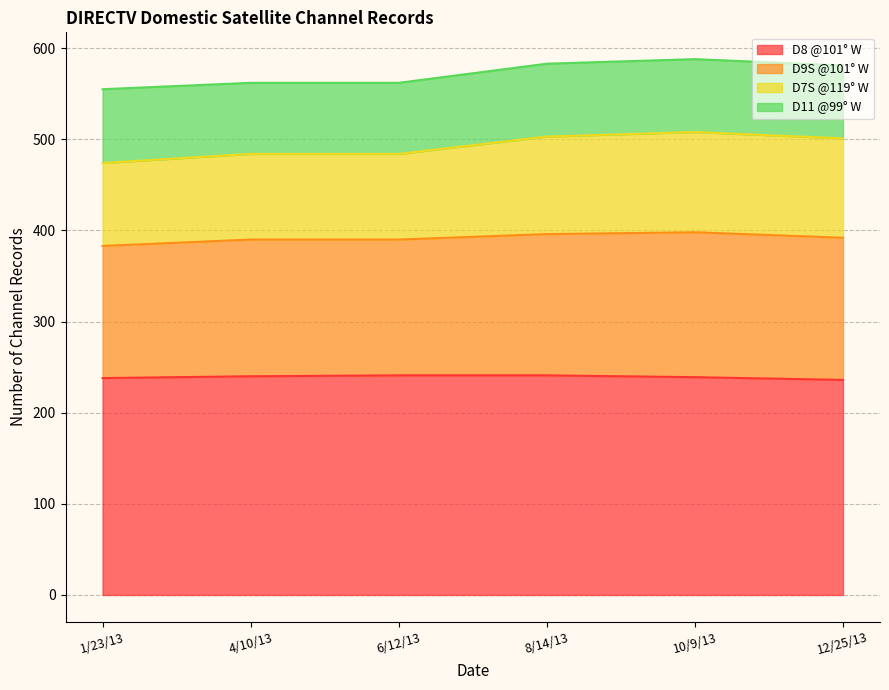

Is it true that D8 @101° W equals 236 at 12/25/13?

True